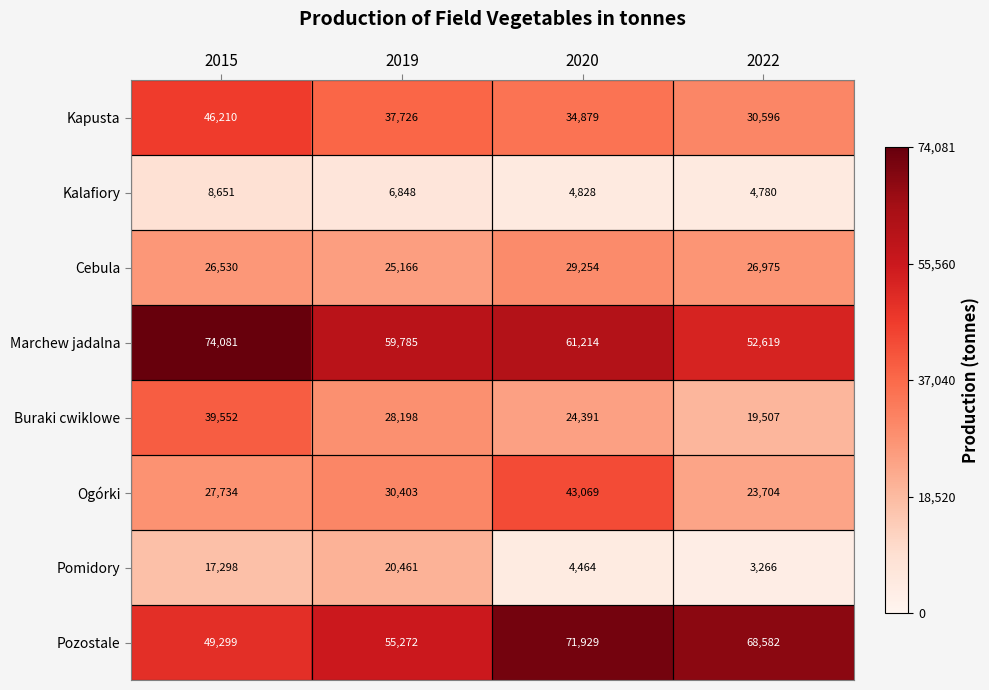

List the series in order of their peak value, highest first.

Marchew jadalna, Pozostale, Kapusta, Ogórki, Buraki cwiklowe, Cebula, Pomidory, Kalafiory